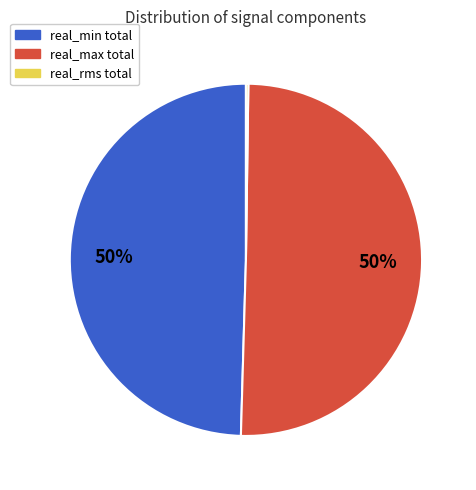

Which slice represents more than half of the pie?

real_max total